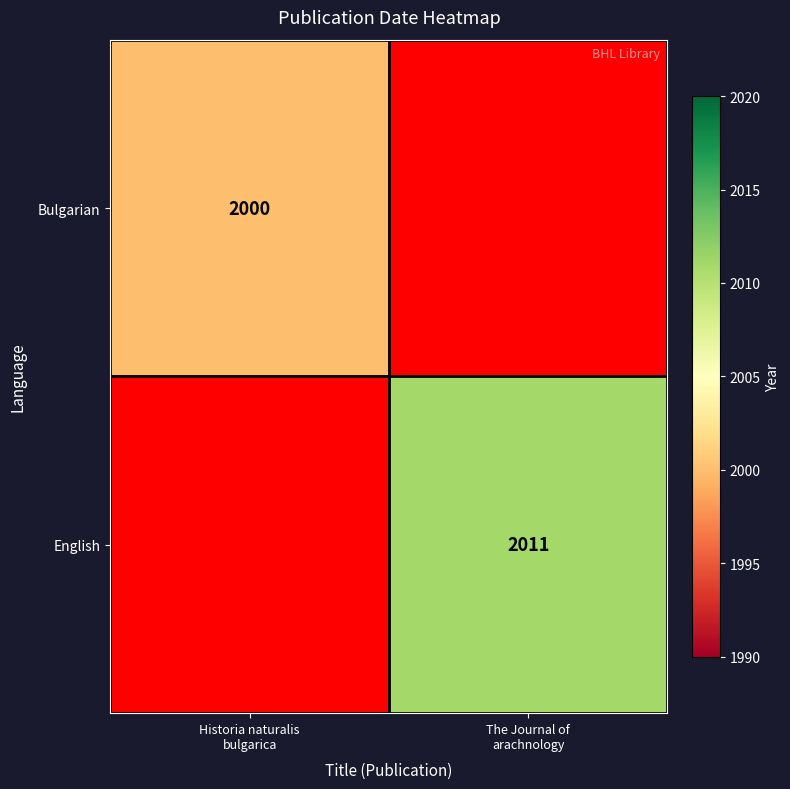

Is the value of Bulgarian at Historia naturalis bulgarica greater than the value of English at Historia naturalis bulgarica?

No